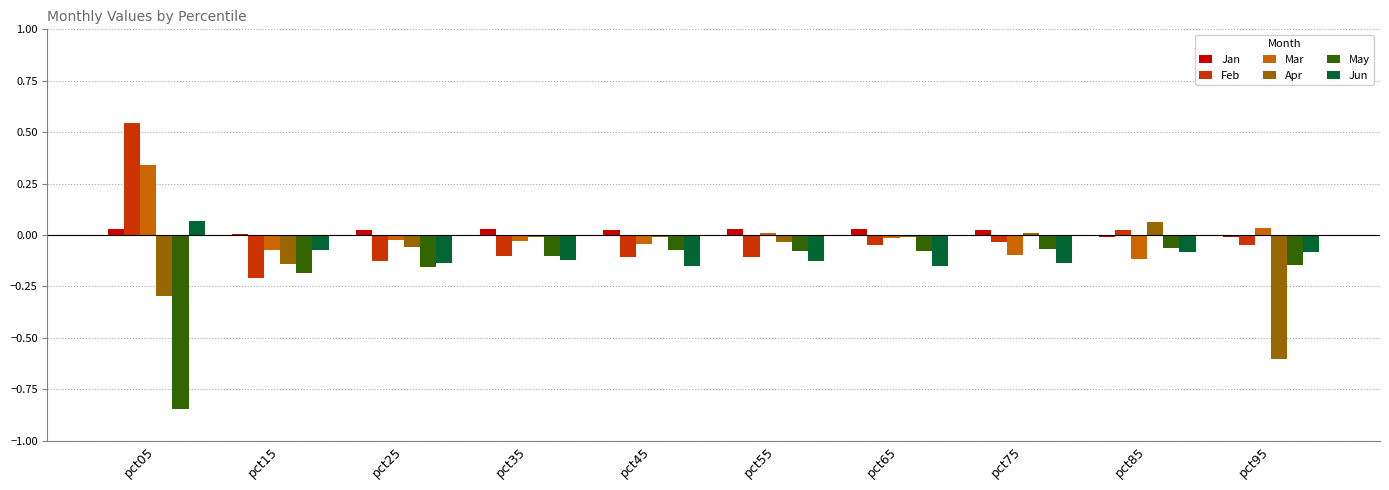

The value of Mar at pct55 is 0.0. True or false?

True